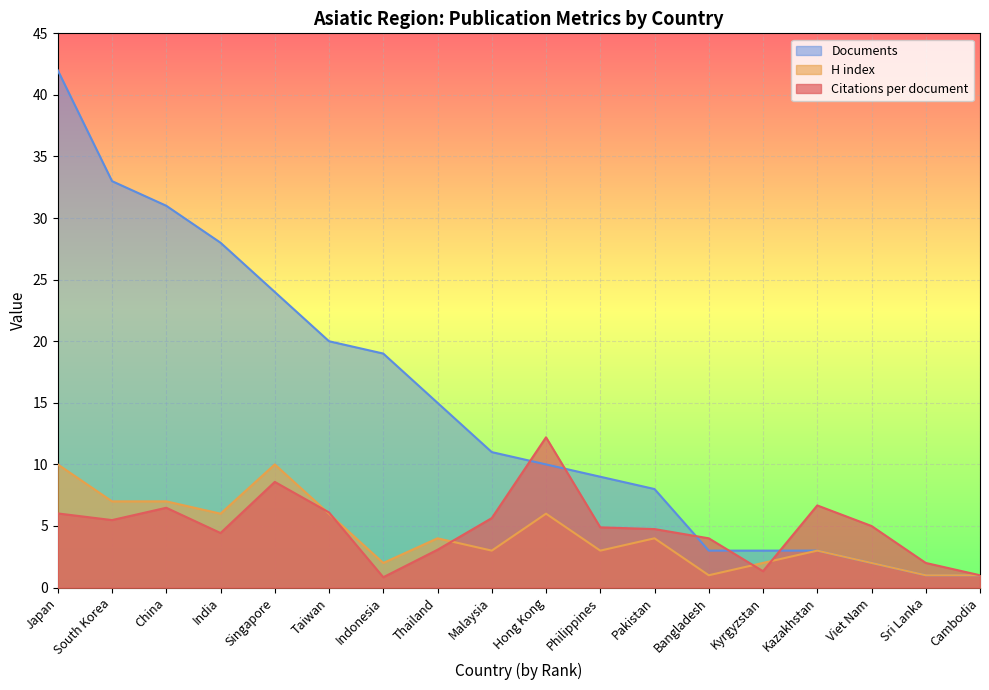

Does the chart display data point markers on the line(s)?

No